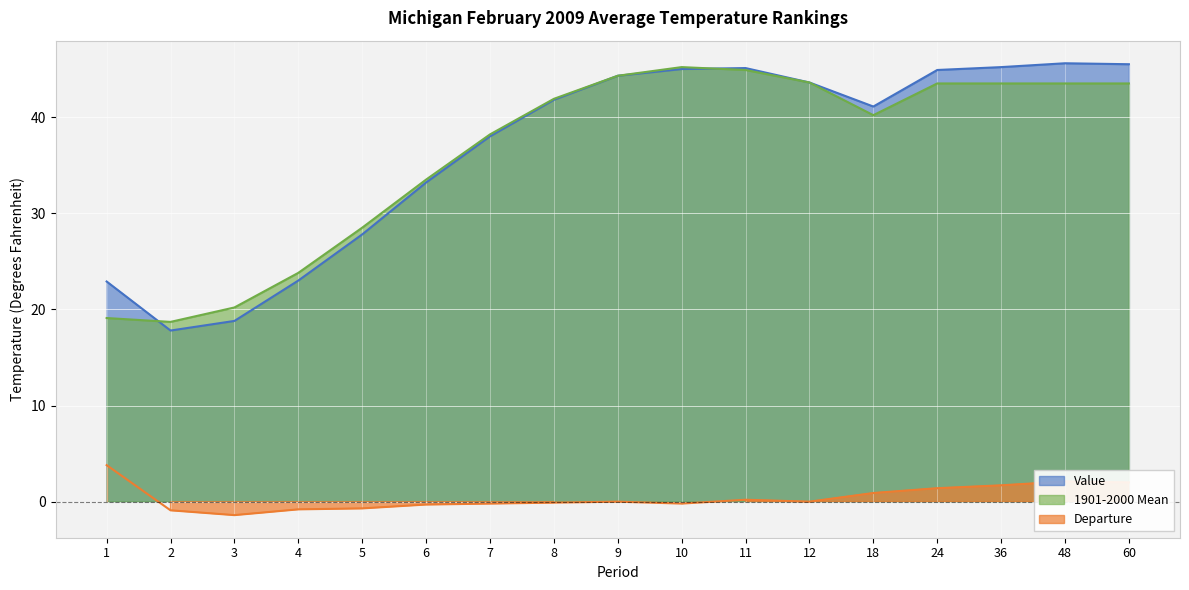

Which category has the lowest value in the Departure series?

3